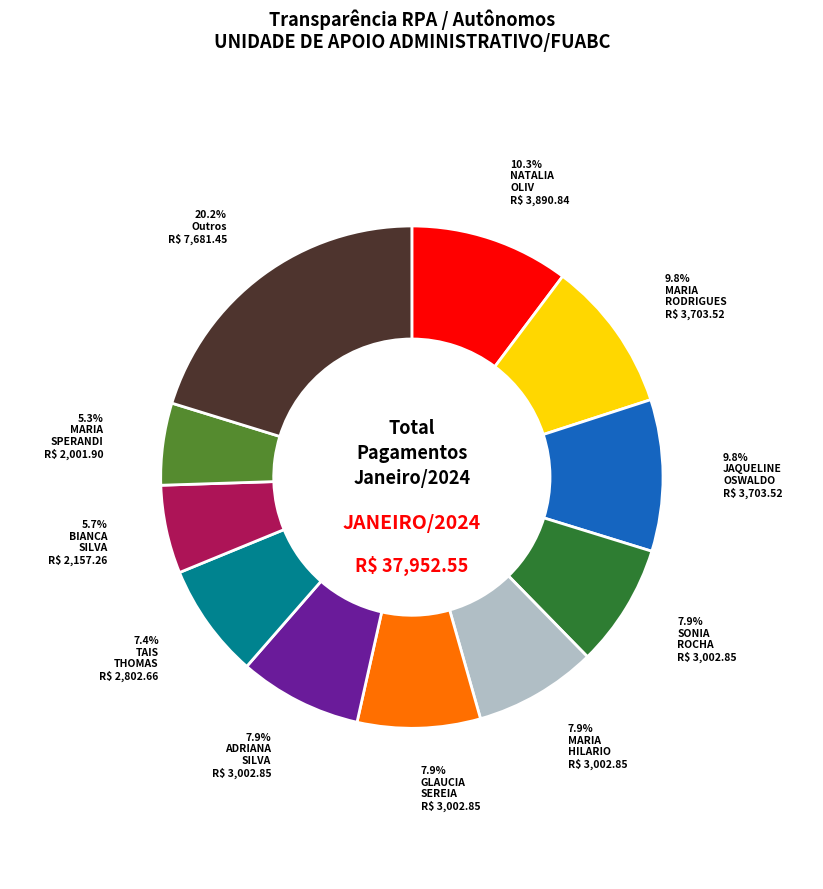

Is there a majority slice in this chart?

No